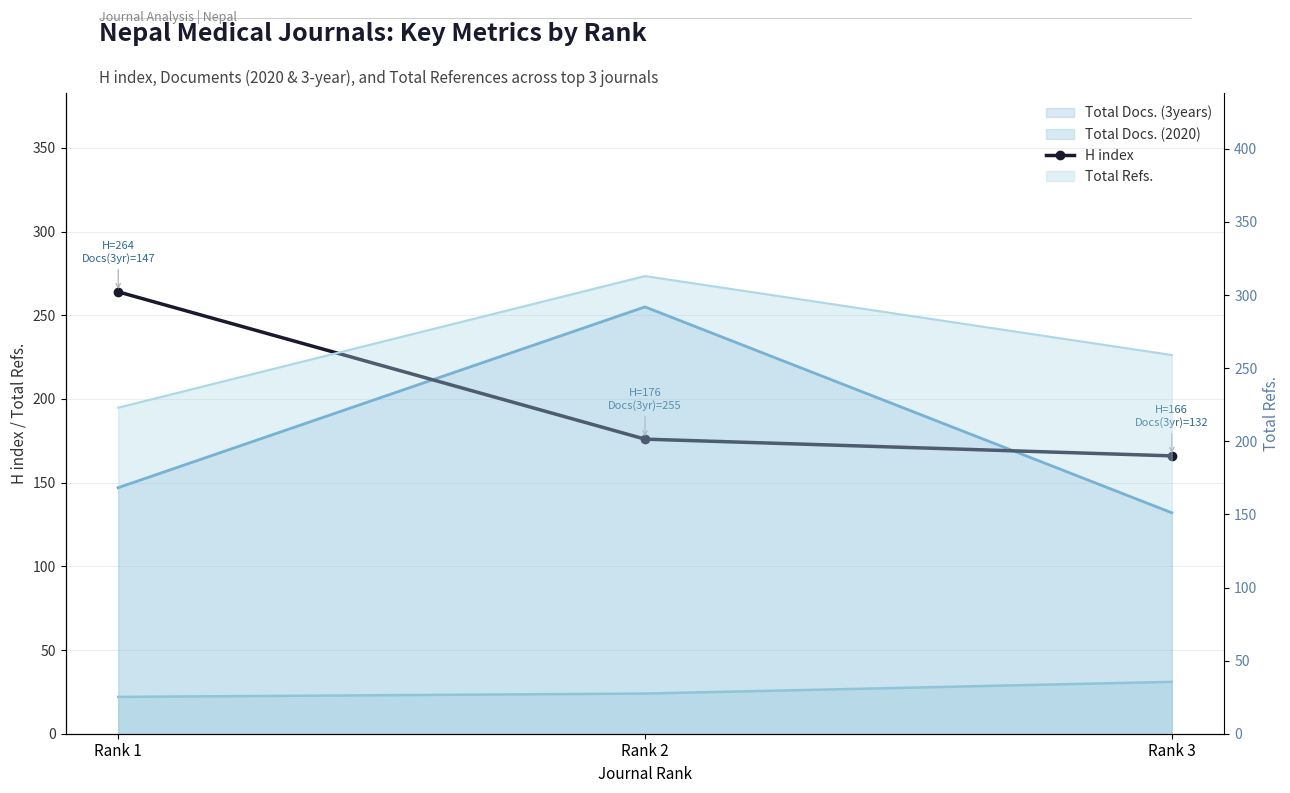

Is it true that the value at Rank 1 is 395?

False